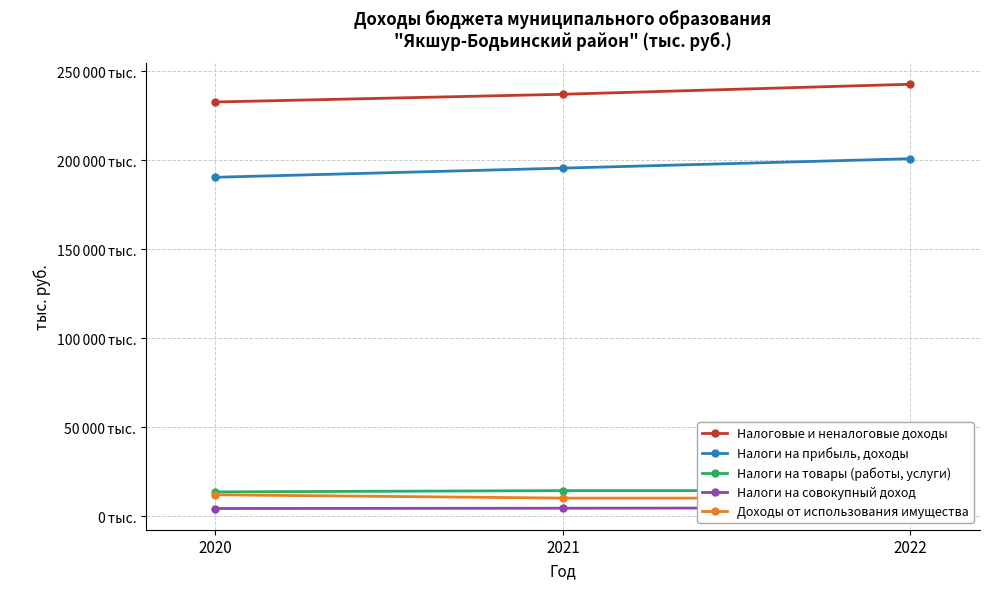

Rank the series by their maximum value, from lowest to highest.

Налоги на совокупный доход, Доходы от использования имущества, Налоги на товары (работы, услуги), Налоги на прибыль, доходы, Налоговые и неналоговые доходы